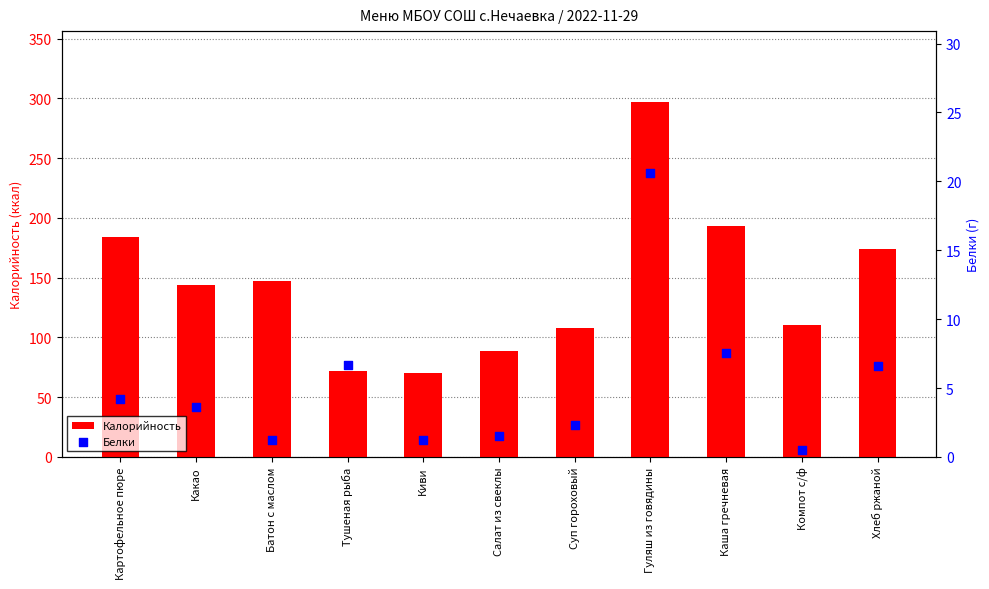

Which series has the widest spread of Y values?

Калорийность